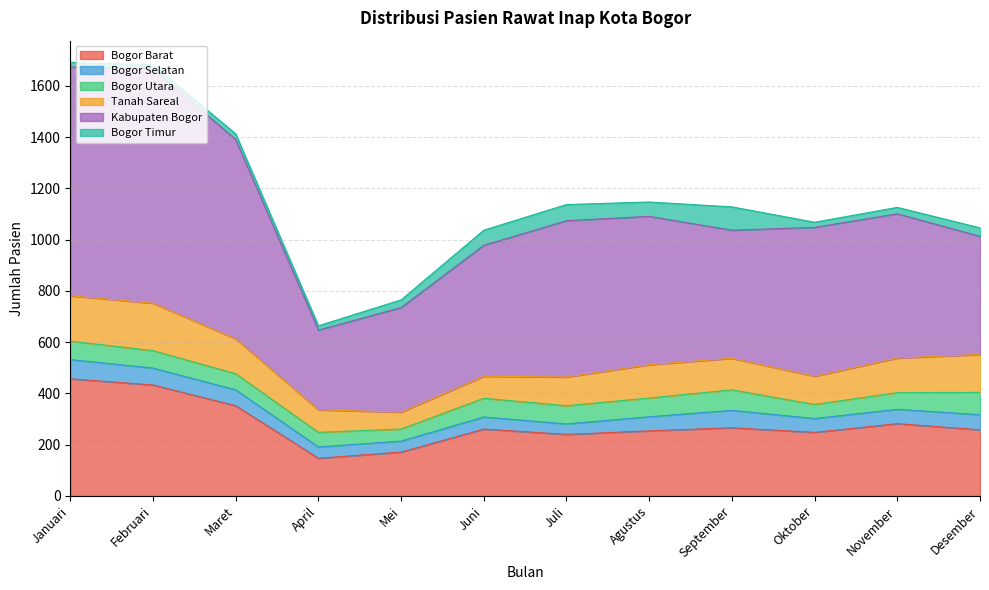

How many lines are shown in the chart?

6